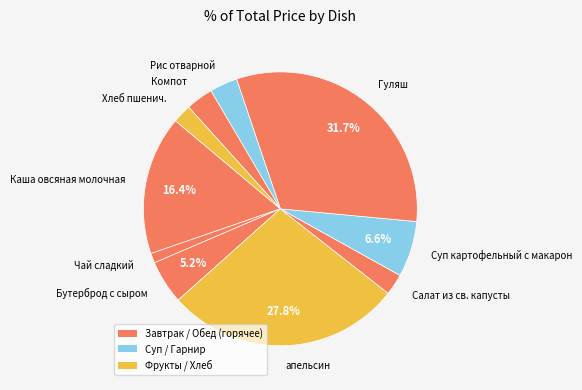

Does any single category account for the majority?

No